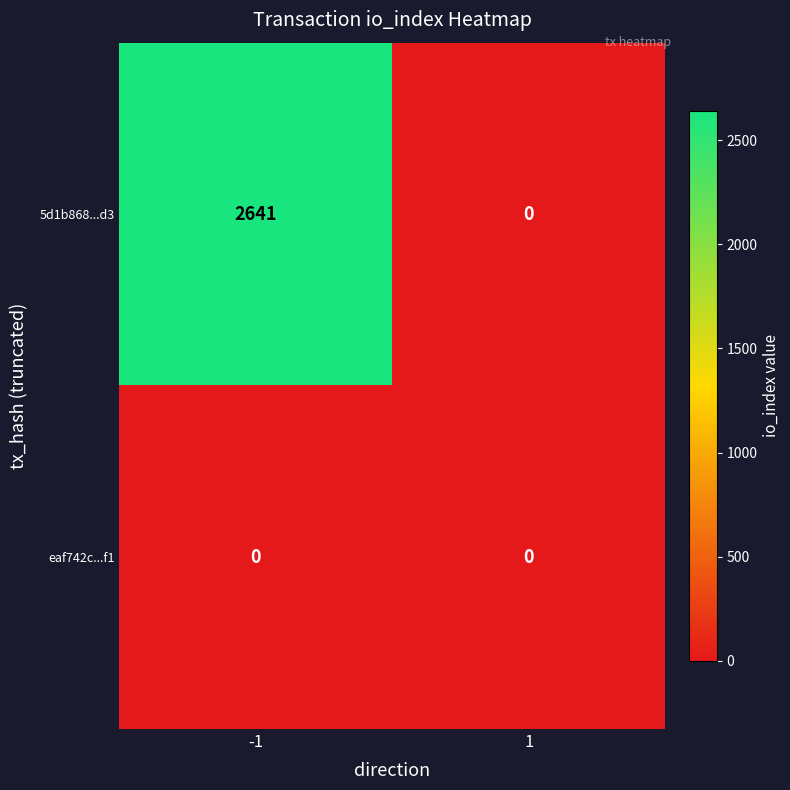

What is the approximate value of 5d1b868...d3 at -1?

2641